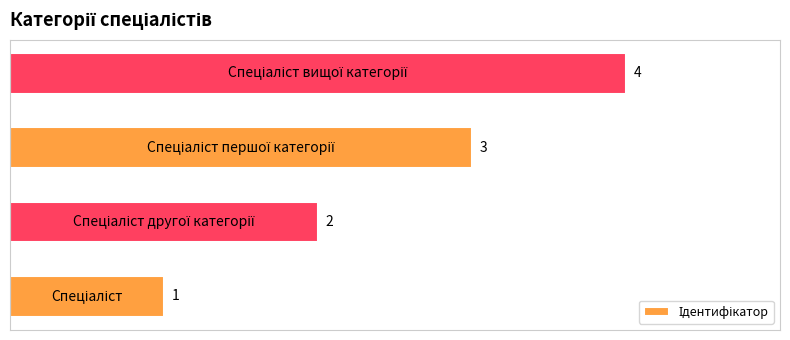

What is the greatest value displayed?

4